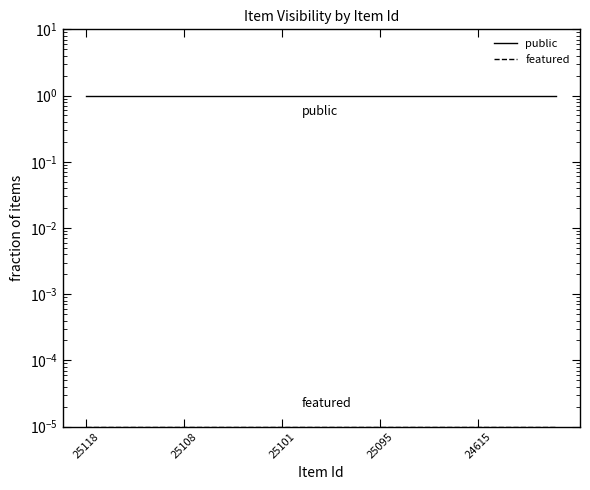

At 21, list the series in order from largest to smallest.

public, featured